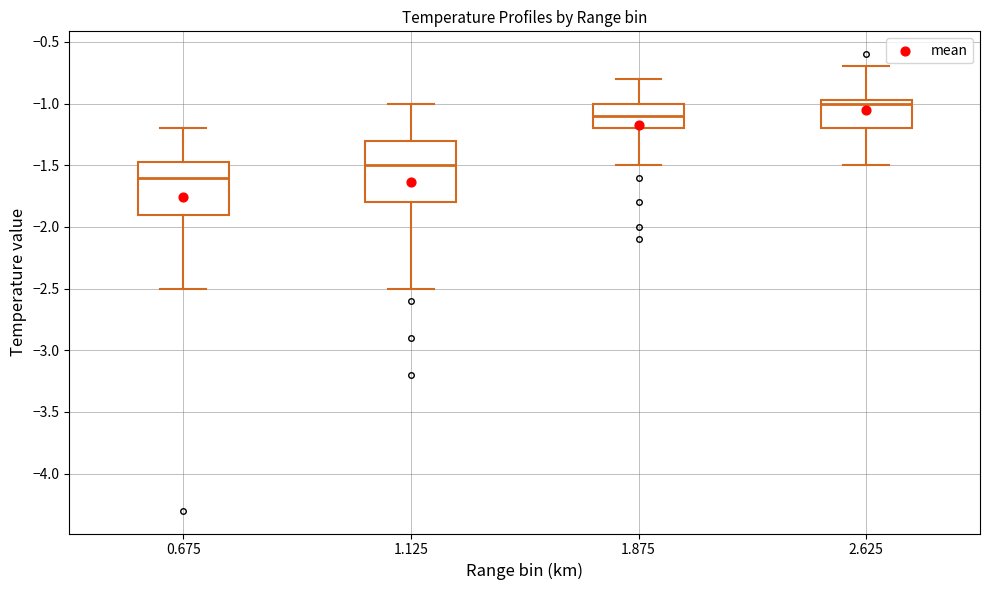

Reading left to right, transcribe this box plot: for each box, give where its median line is, the range the box spans, and where its two whiskers end, as read against the y-axis. The values are not printed on the chart, so give them approximately, as read against the axis.

0.675: median -1.60, box -1.90 to -1.45, whiskers -2.50 to -1.20
1.125: median -1.50, box -1.80 to -1.30, whiskers -2.50 to -1.00
1.875: median -1.10, box -1.20 to -1.00, whiskers -1.50 to -0.80
2.625: median -1.00, box -1.20 to -0.95, whiskers -1.50 to -0.70